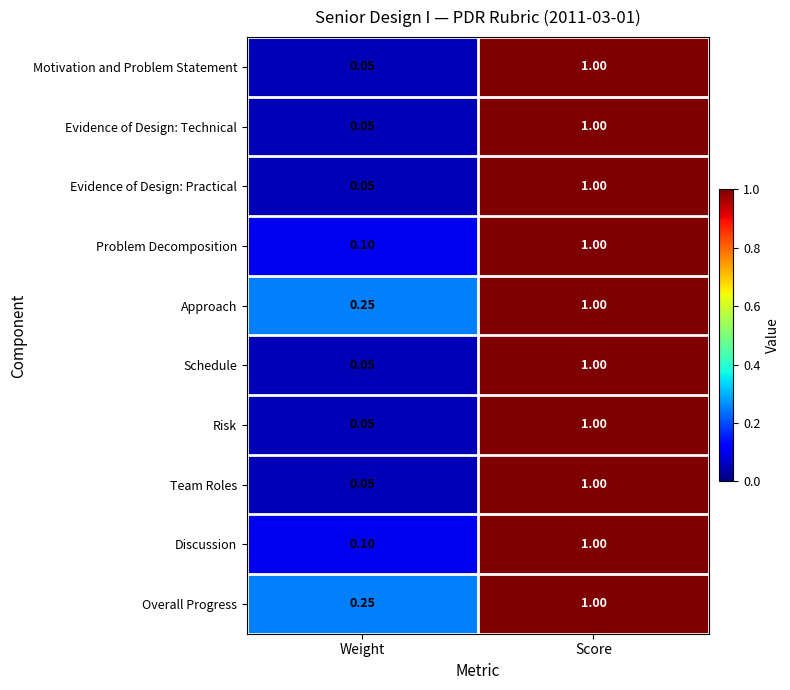

Which category has the highest value in the Schedule series?

Score